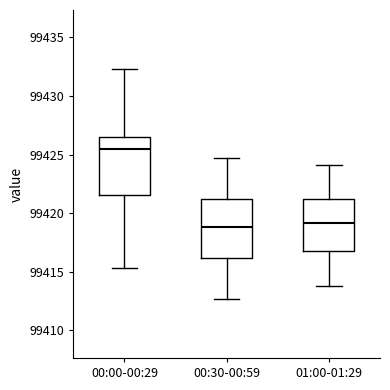

Reading left to right, transcribe this box plot: for each box, give where its median line is, the range the box spans, and where its two whiskers end, as read against the y-axis. The values are not printed on the chart, so give them approximately, as read against the axis.

00:00-00:29: median 99425.5, box 99421.5 to 99426.5, whiskers 99415.5 to 99432.5
00:30-00:59: median 99419.0, box 99416.0 to 99421.0, whiskers 99412.5 to 99424.5
01:00-01:29: median 99419.0, box 99417.0 to 99421.5, whiskers 99414.0 to 99424.0